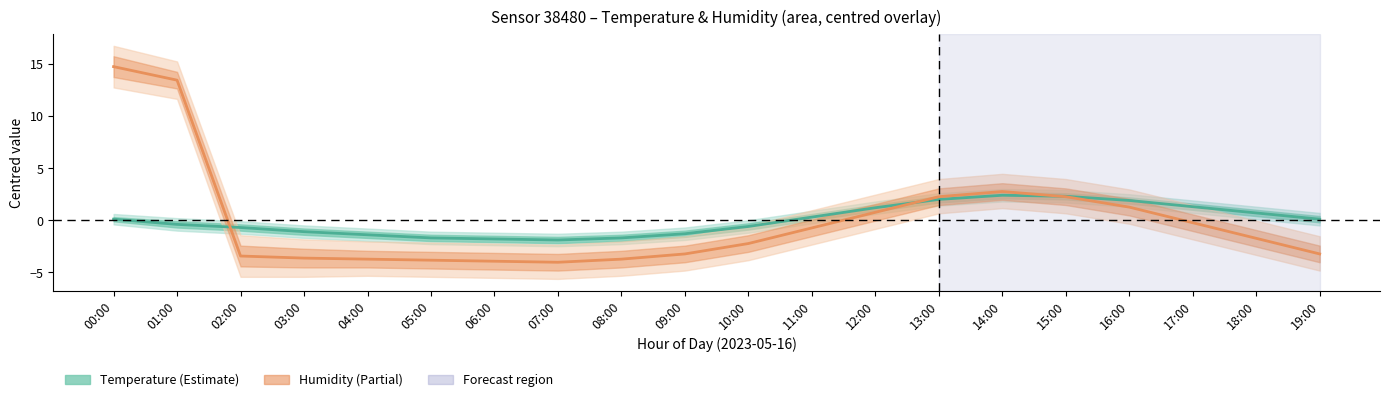

What is the minimum value shown in the chart?

-4.0